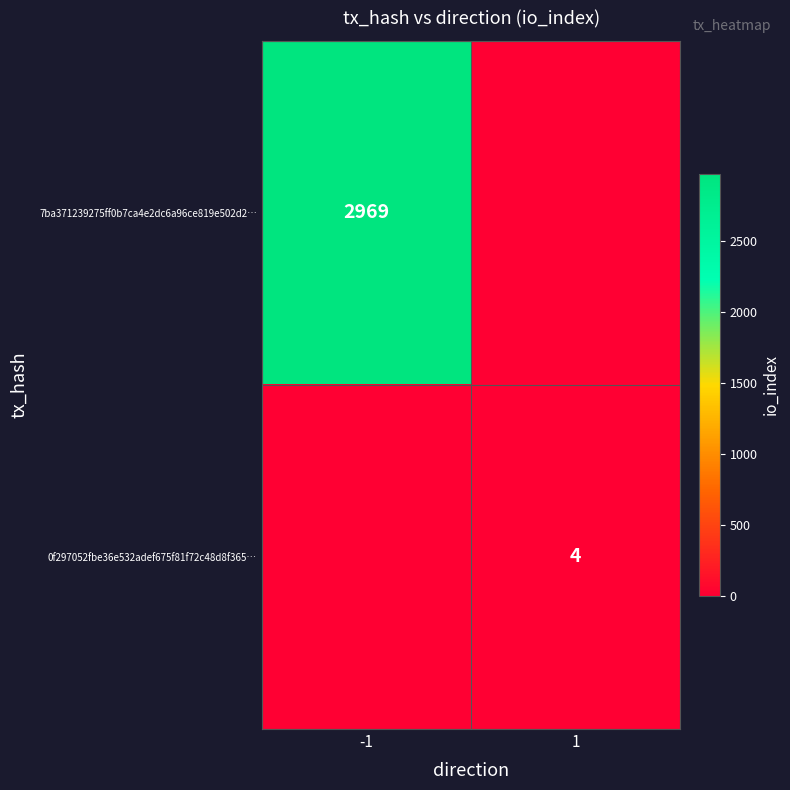

Is the value of 0f297052fbe36e532adef675f81f72c48d8f365… at 1 greater than the value of 7ba371239275ff0b7ca4e2dc6a96ce819e502d2… at -1?

No